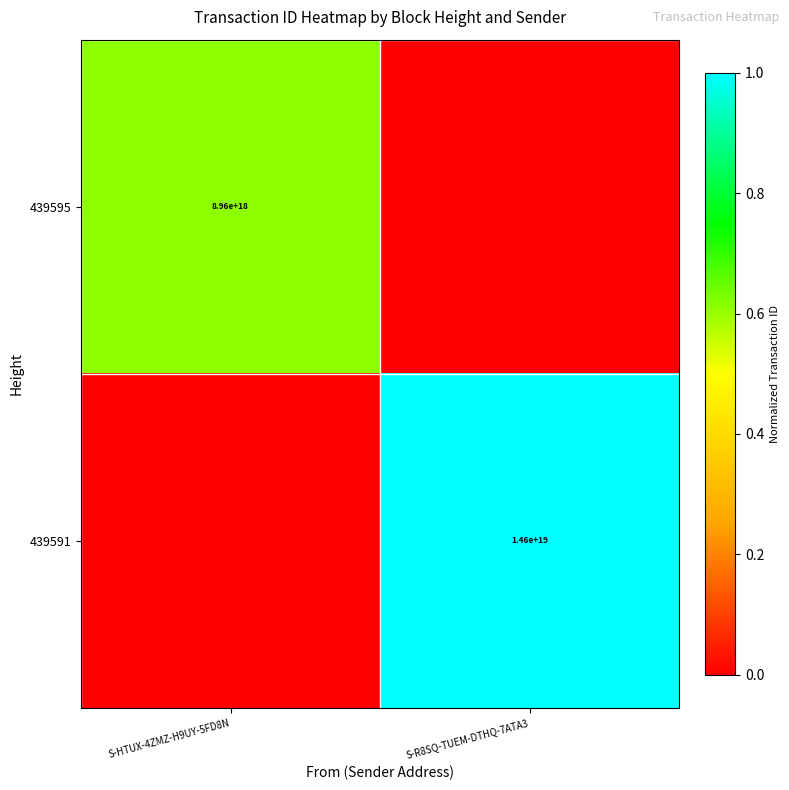

The value of 439591 at S-R8SQ-TUEM-DTHQ-7ATA3 is 14600000000000000000. True or false?

True